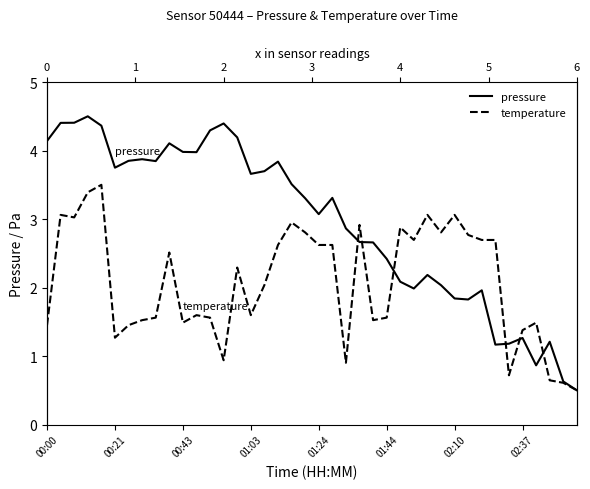

How many intersections are there between temperature and pressure?

6